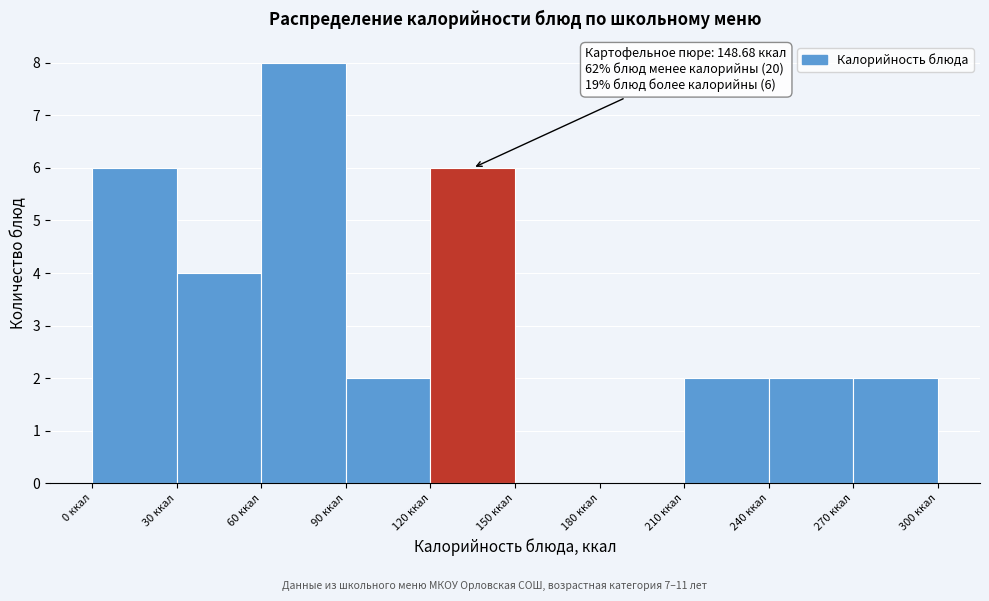

Over which range of the x-axis is the bar tallest?

60 to 90